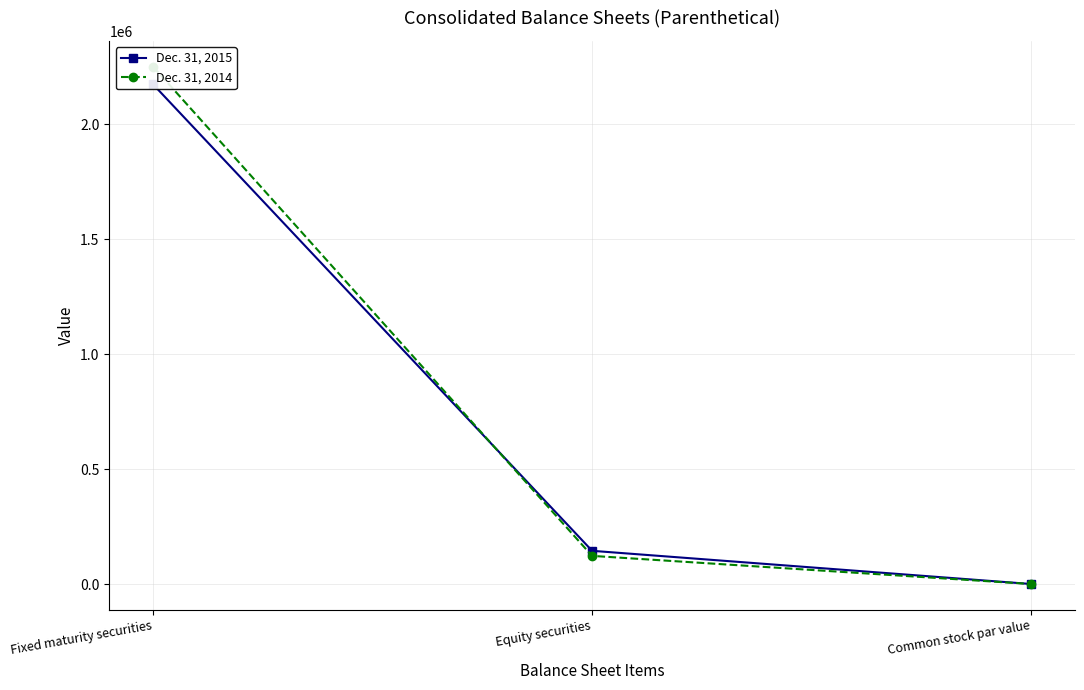

Which series has the largest total across all categories?

Dec. 31, 2014